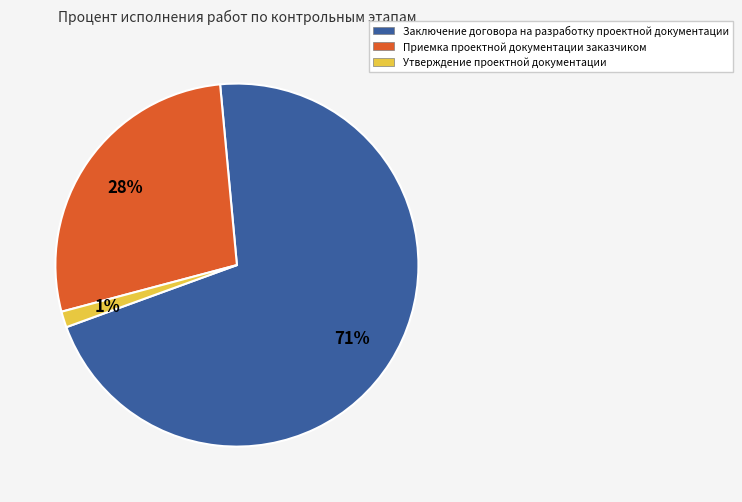

Which slice is the largest?

Заключение договора на разработку проектной документации